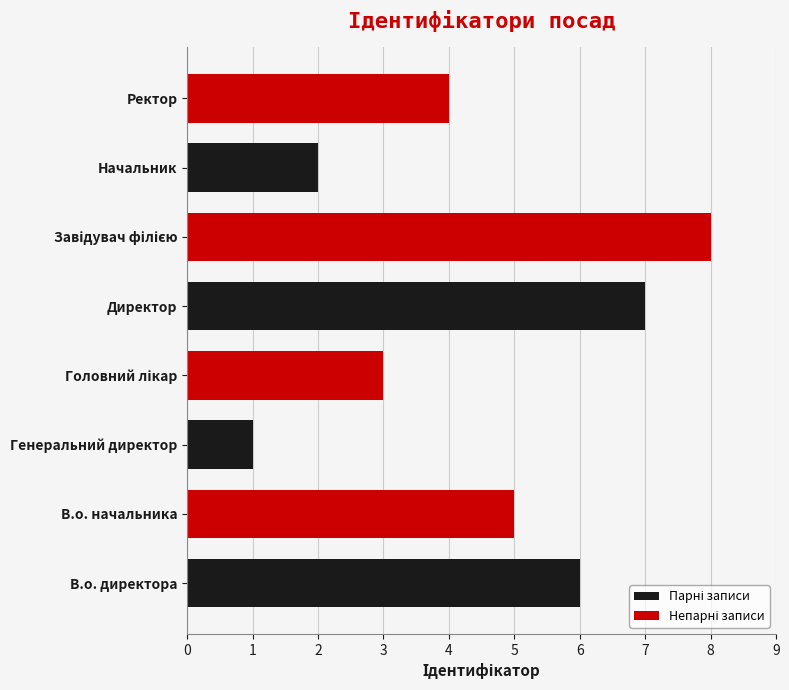

What is the total value across all series at Генеральний директор?

4